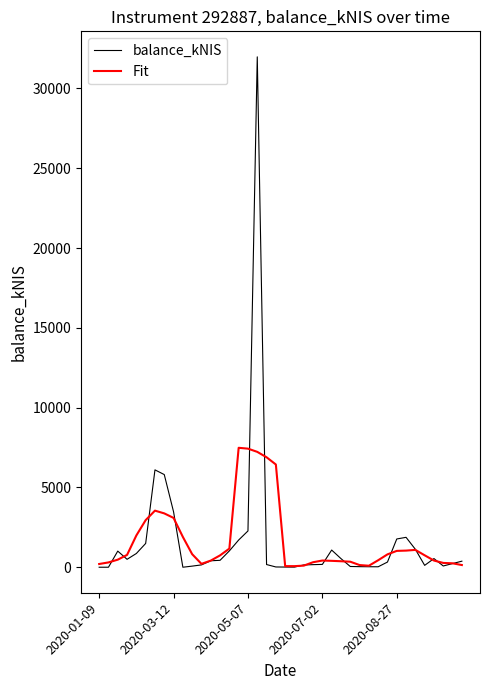

List the series in order of their peak value, highest first.

balance_kNIS, Fit